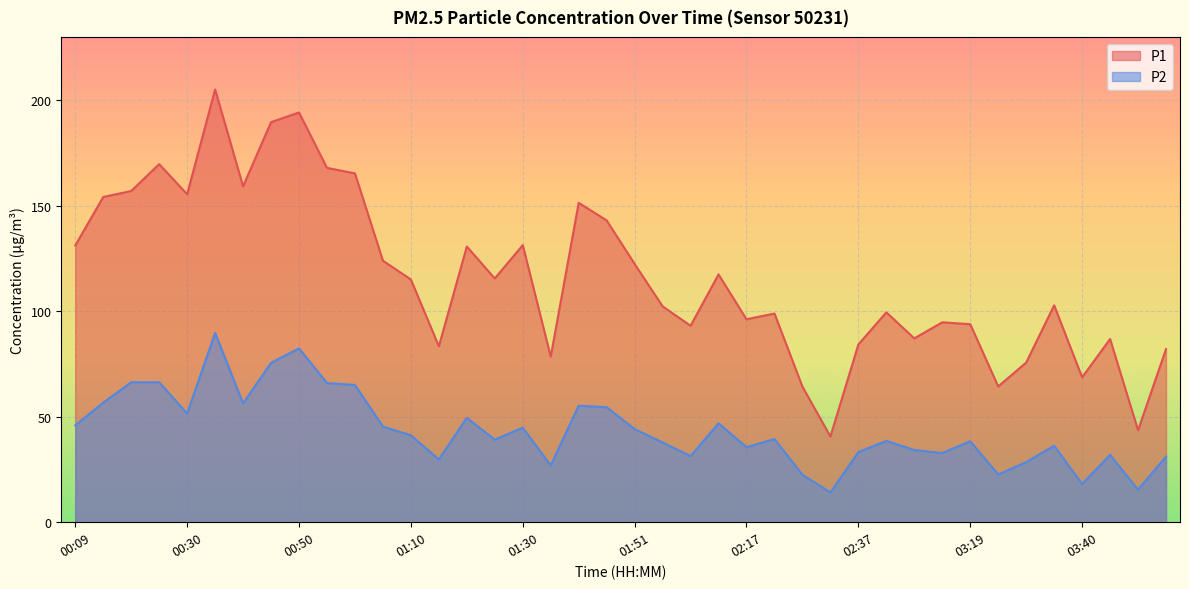

Rank the series at 03:24 from lowest to highest value.

P2, P1